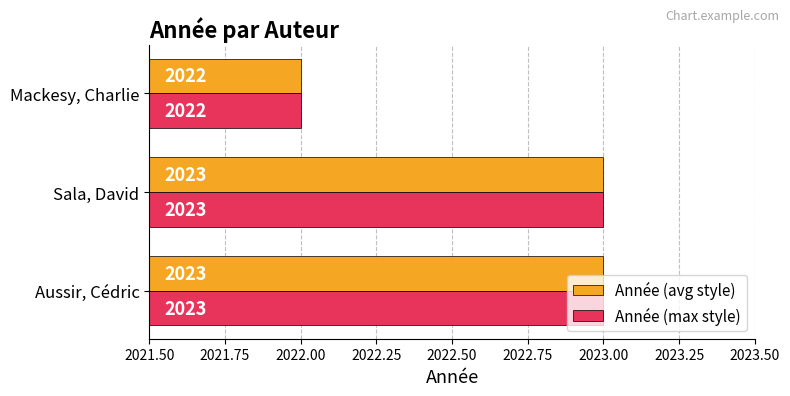

What is the total value across all series at Aussir, Cédric?

4046